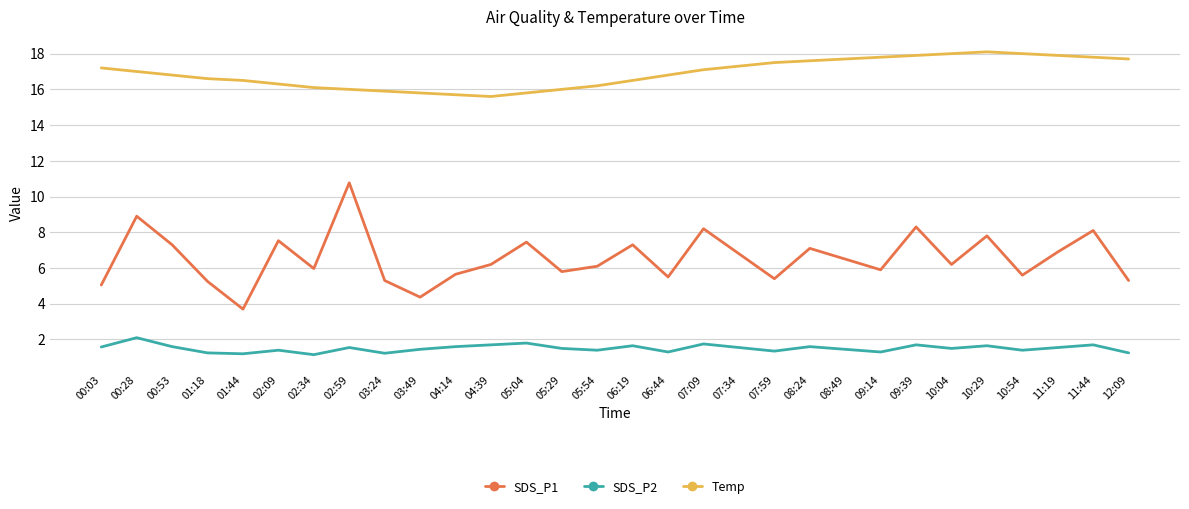

Does the chart have visible grid lines?

Yes